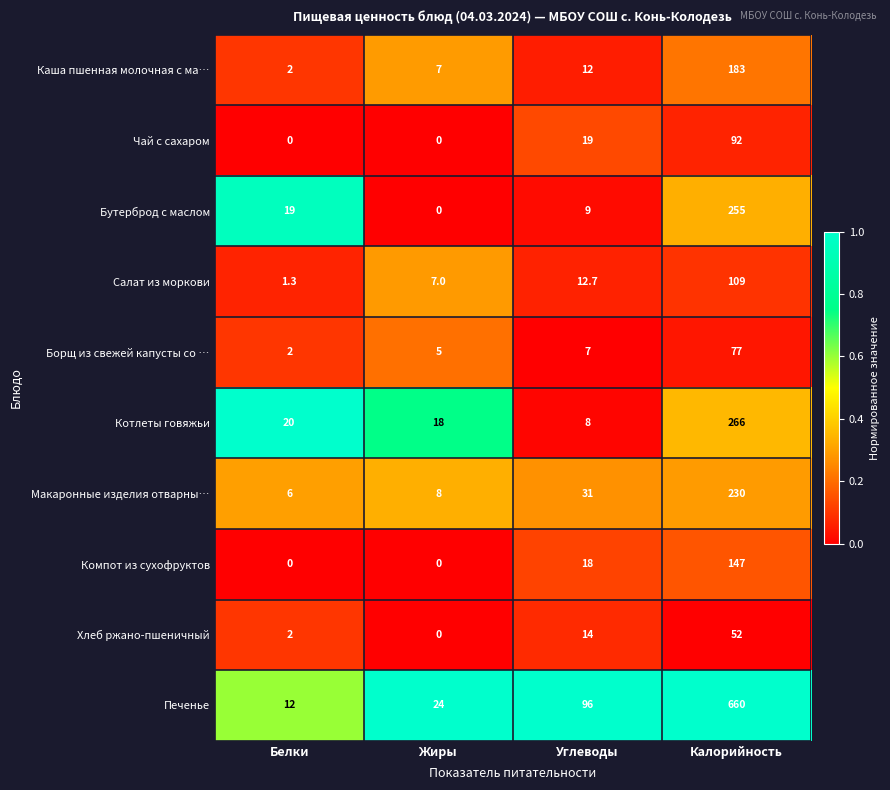

Between Жиры and Углеводы, which series saw the biggest shift?

Печенье